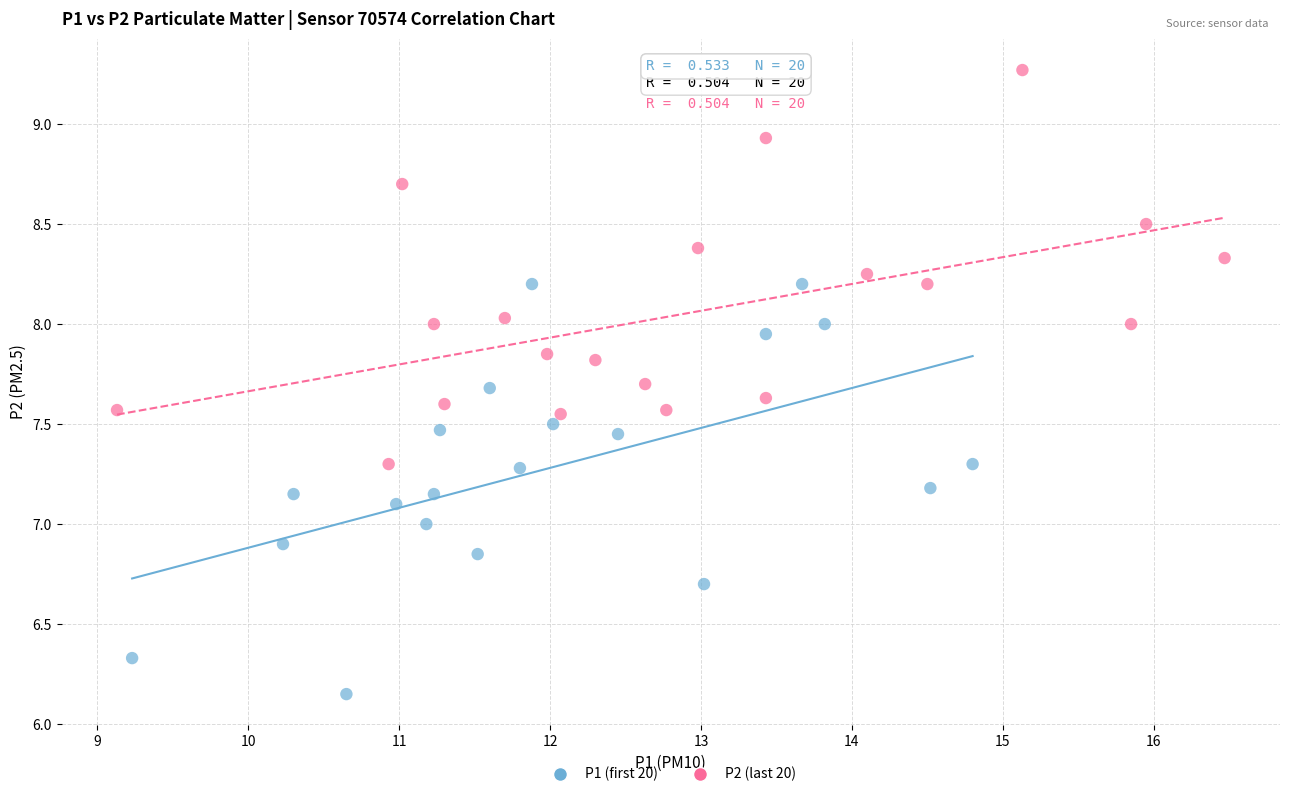

Which series reaches the minimum Y coordinate?

P1 (first 20)